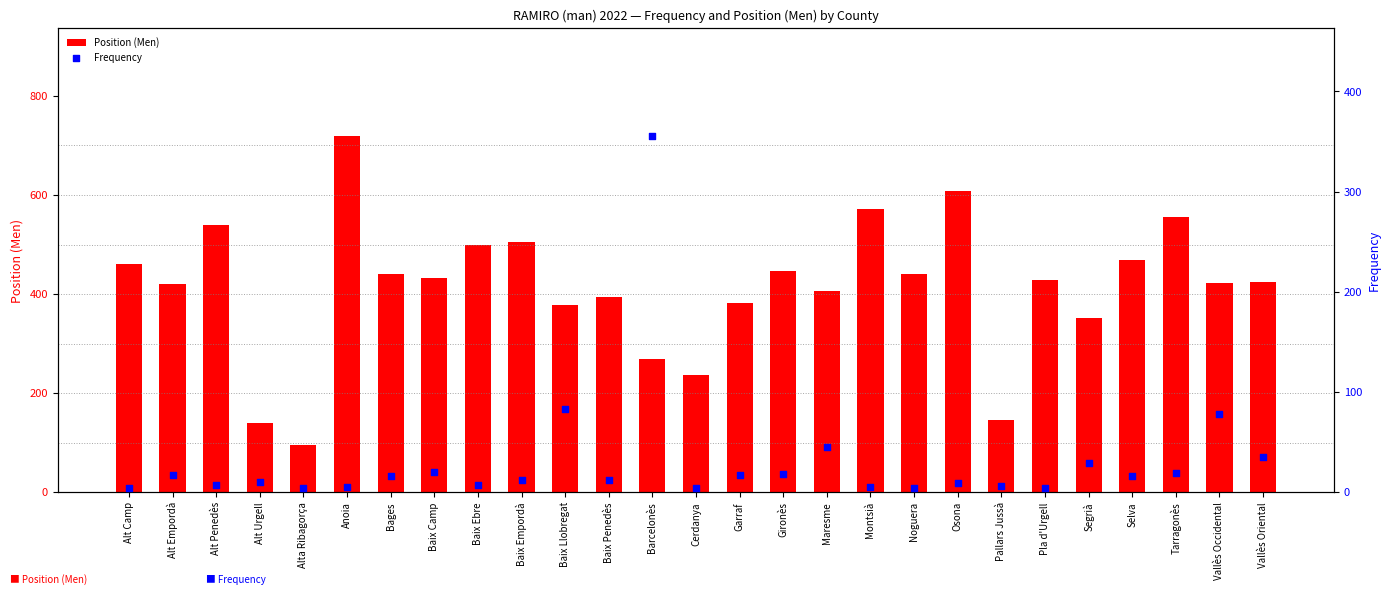

Which series contains the highest Y value?

Position (Men)